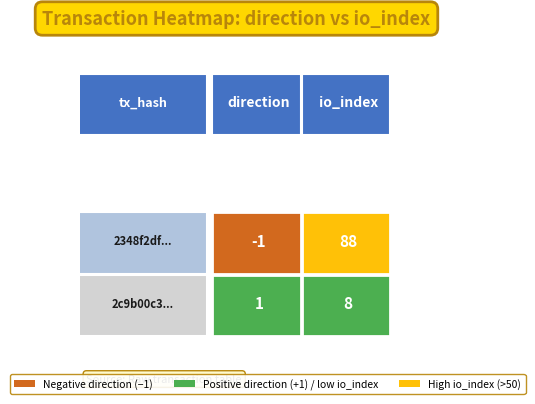

Count the 2c9b00c3c17ba8b26e5a9d3ea2adc7aa4a9bde6 values in the range 1 to 8.

2